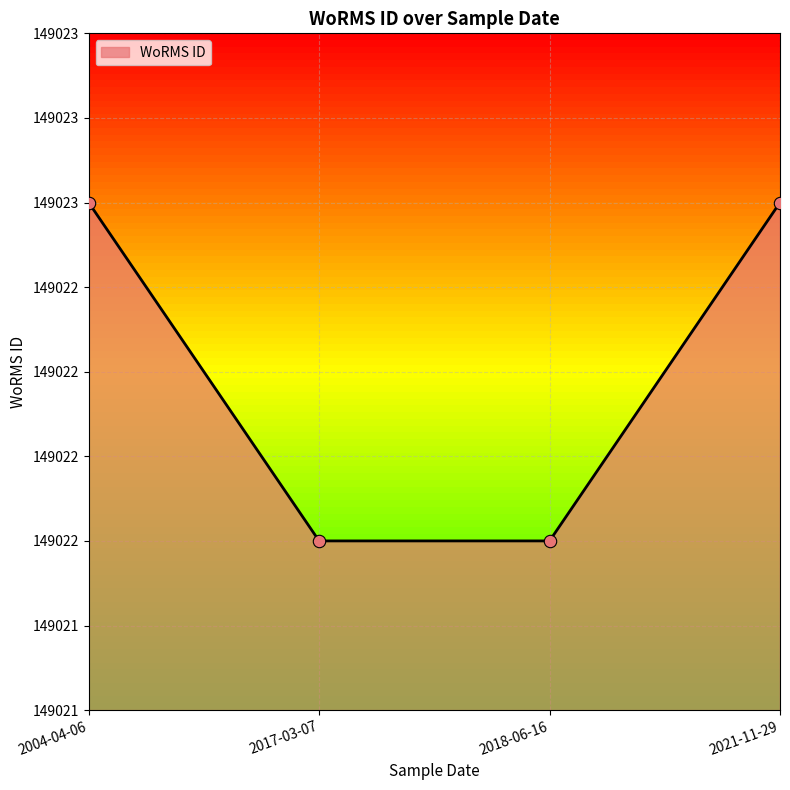

Approximately how many times larger is the value at 2018-06-16 compared to 2017-03-07?

1.0